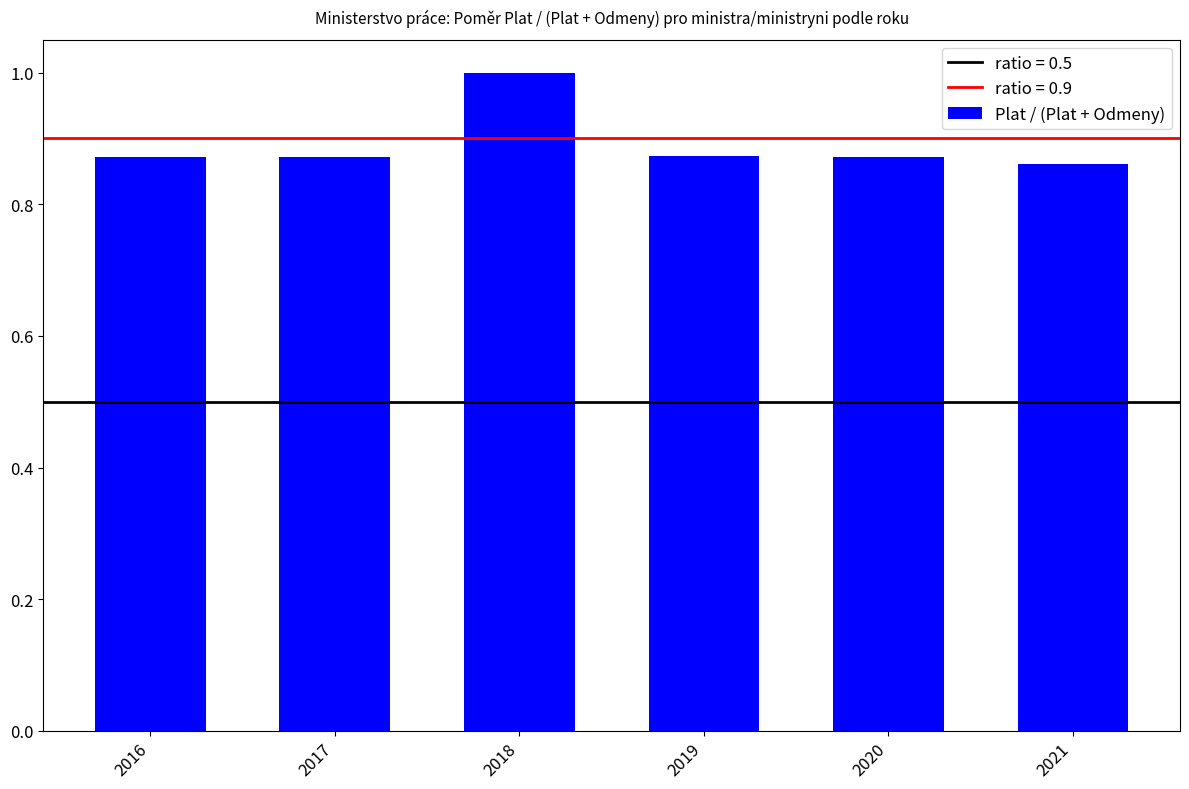

What is the difference between the values at 2018 and 2019?

0.1